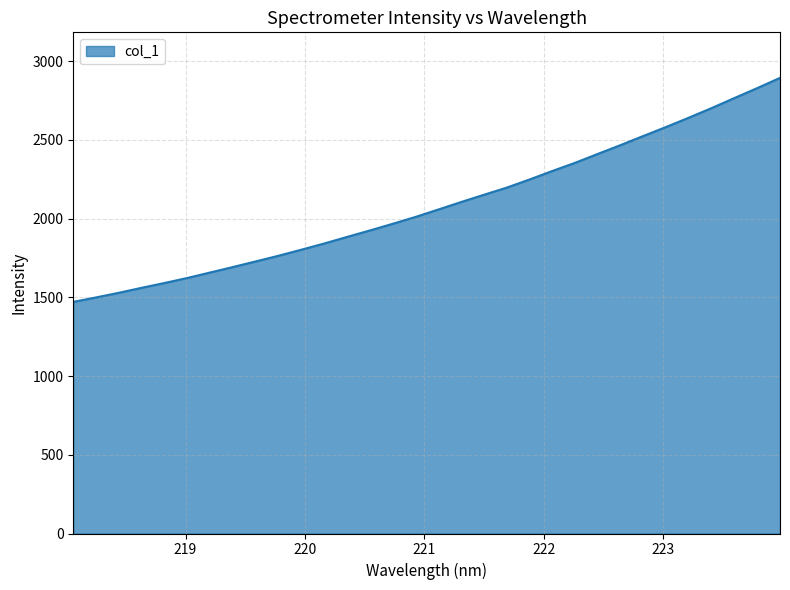

What is the maximum value shown in the chart?

2893.4